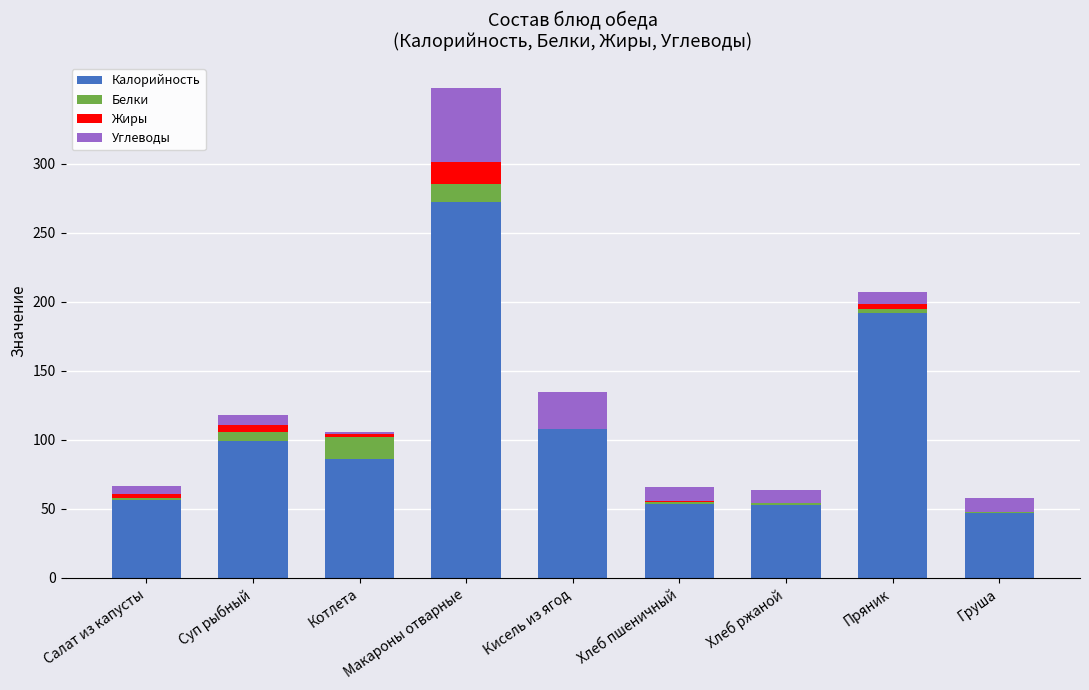

True or false: Калорийность has a value of 61.2 at Макароны отварные.

False